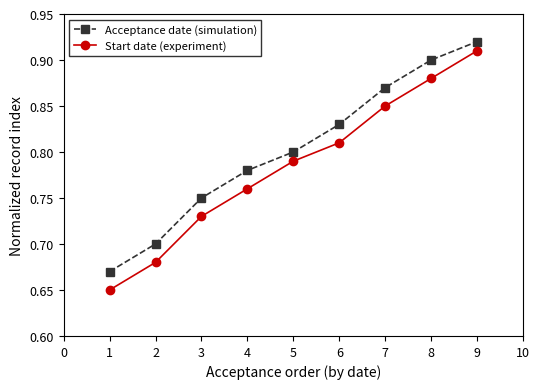

What is the total value across all series at 5?

1.6